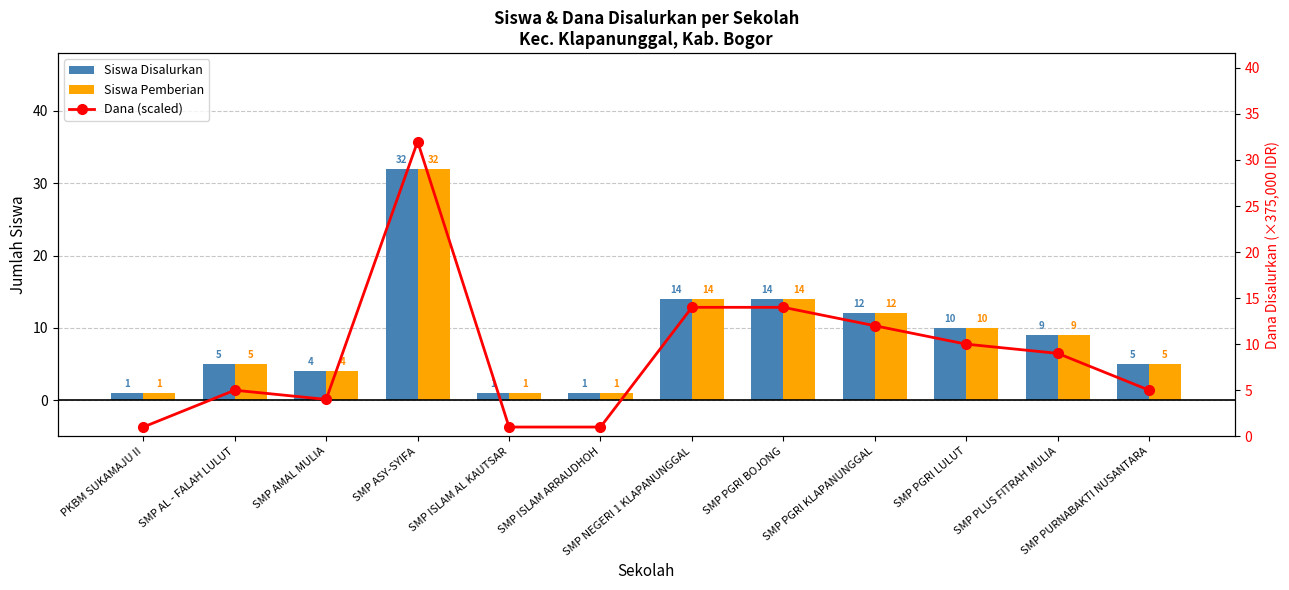

How many data points in Dana (scaled) are above 9?

5